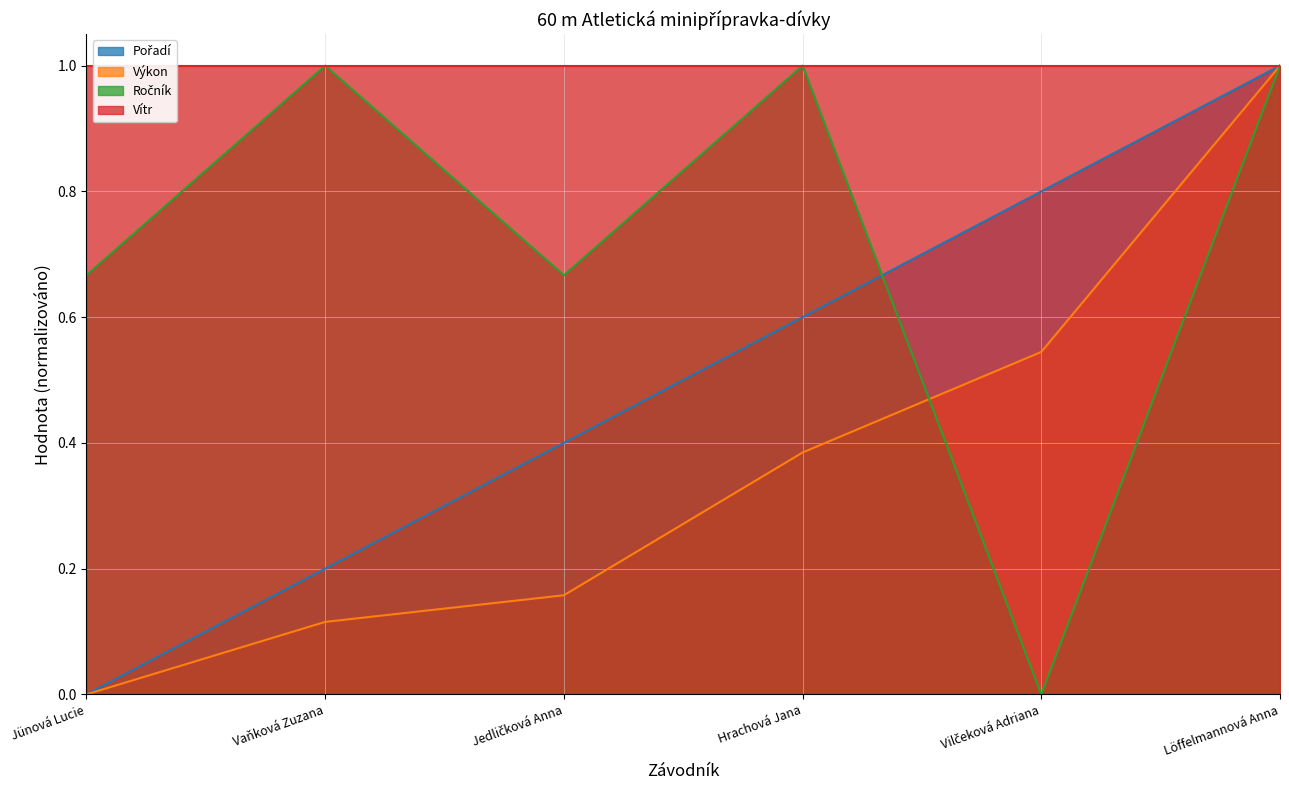

At which label is Pořadí closest to 0?

Jünová Lucie